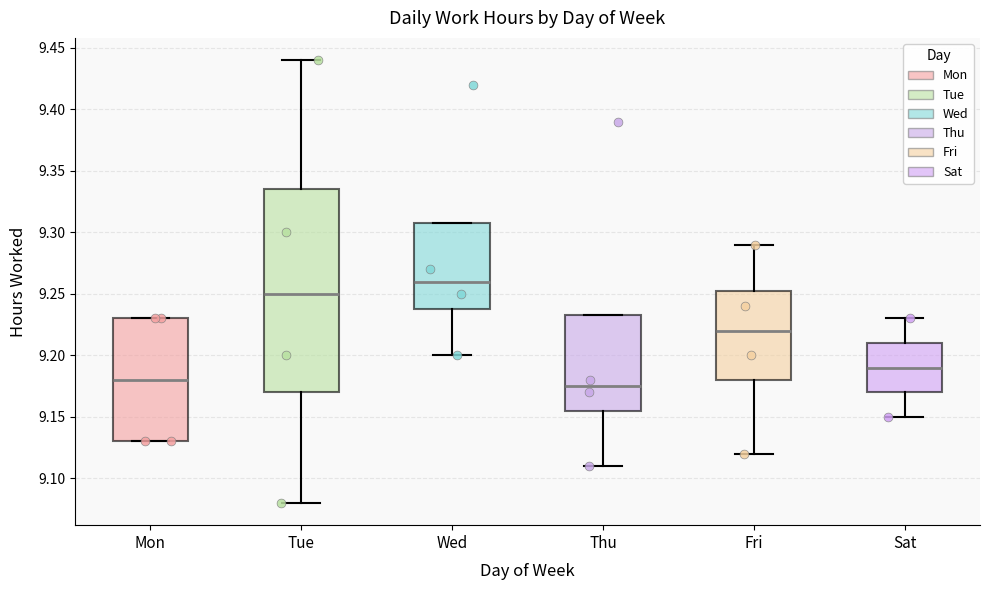

Where does the lower whisker of the box for Thu end on the y-axis? The values are not printed on the chart, so give them approximately, as read against the axis.

9.110